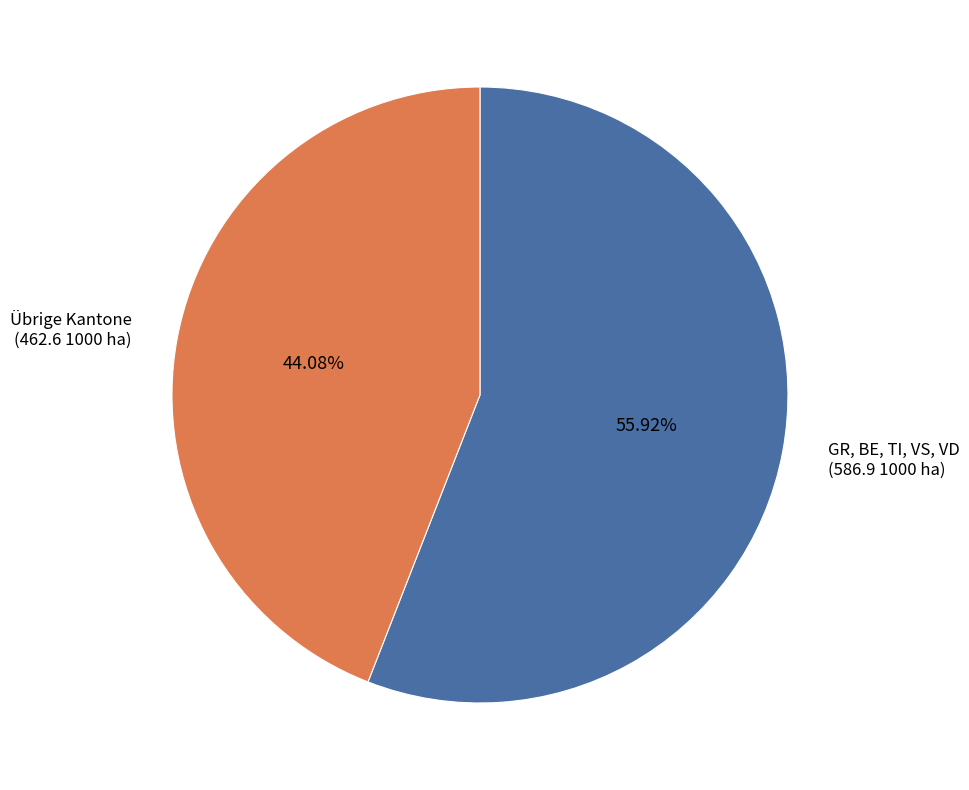

Which category accounts for the majority?

GR, BE, TI, VS, VD